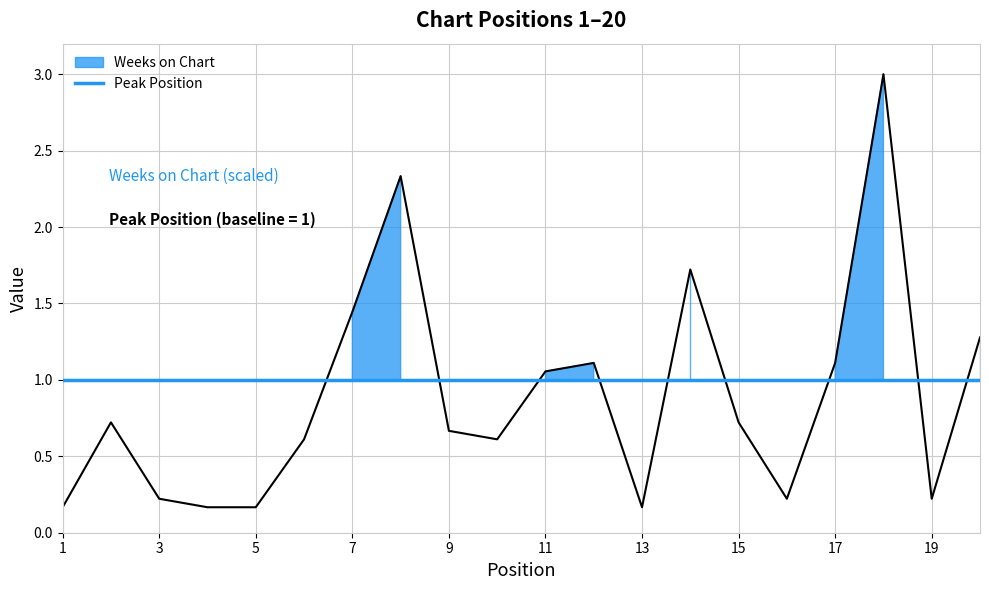

True or false: the data shows 0.2 at 4.

False